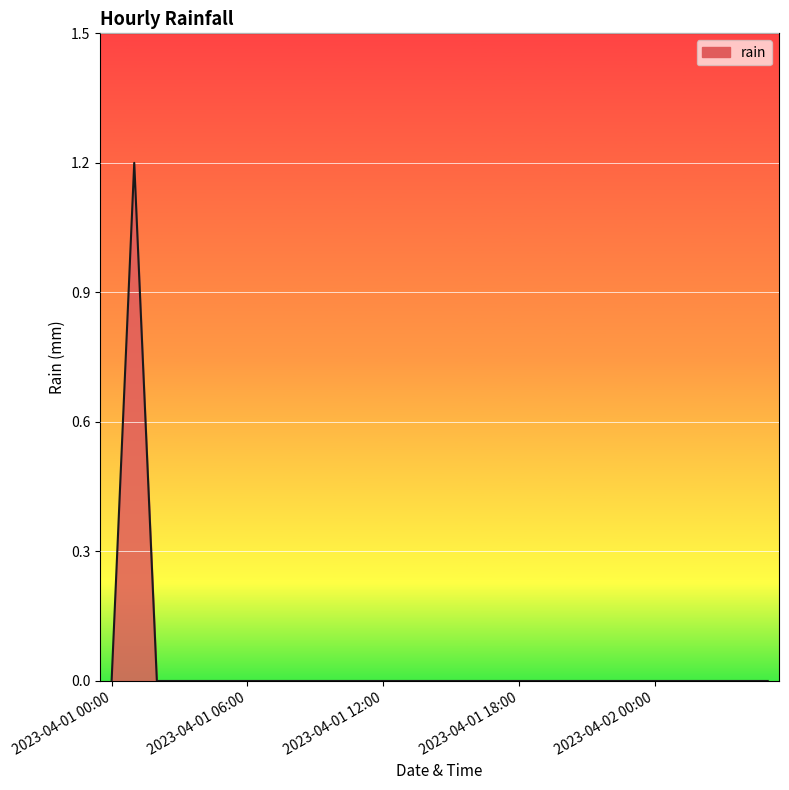

What is the difference between the maximum and minimum values?

1.2